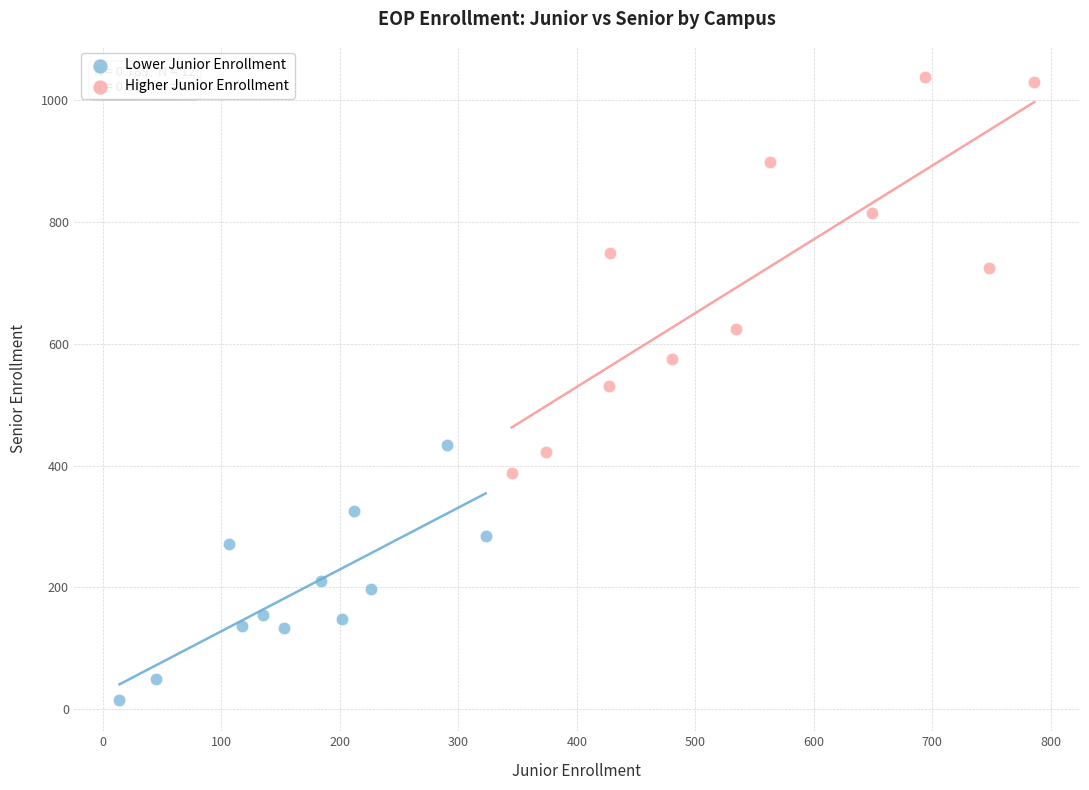

Which series reaches the maximum Y coordinate?

Higher Junior Enrollment